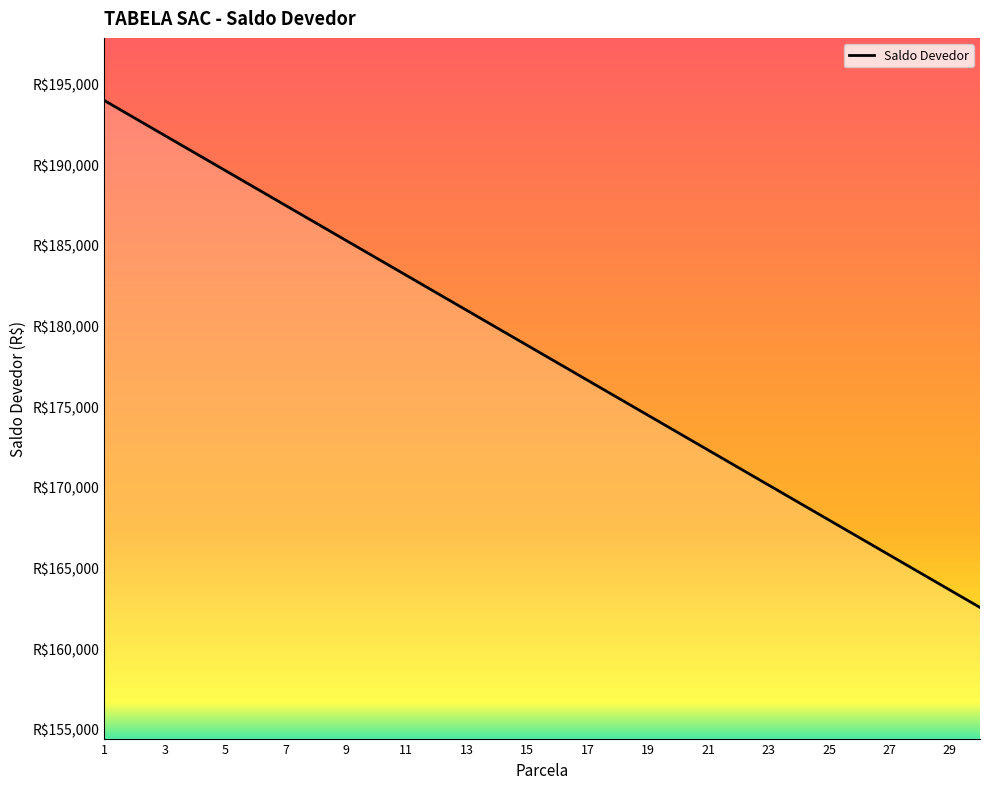

What is the difference between the maximum and minimum values?

31422.8